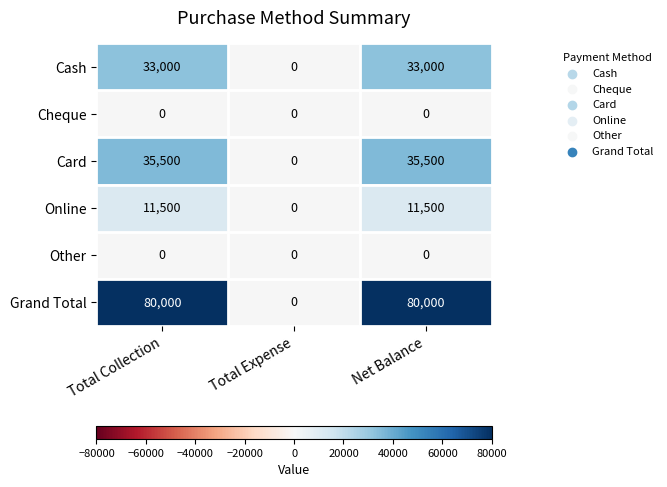

Reading left to right, what are all the values shown in this chart?

Cash: Total Collection=33000	Total Expense=0	Net Balance=33000
Cheque: Total Collection=0	Total Expense=0	Net Balance=0
Card: Total Collection=35500	Total Expense=0	Net Balance=35500
Online: Total Collection=11500	Total Expense=0	Net Balance=11500
Other: Total Collection=0	Total Expense=0	Net Balance=0
Grand Total: Total Collection=80000	Total Expense=0	Net Balance=80000